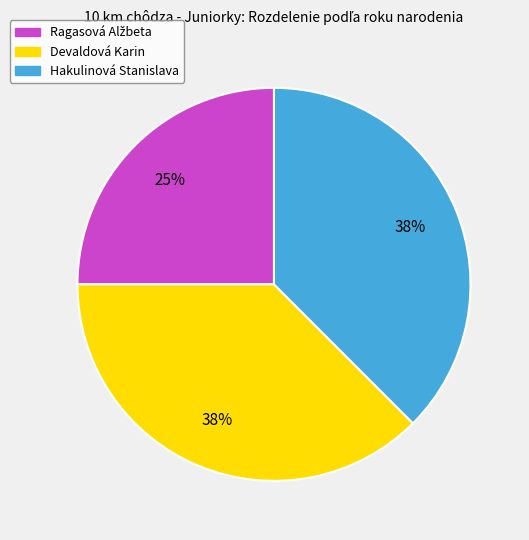

True or false: Hakulinová Stanislava accounts for 27% of the total.

False